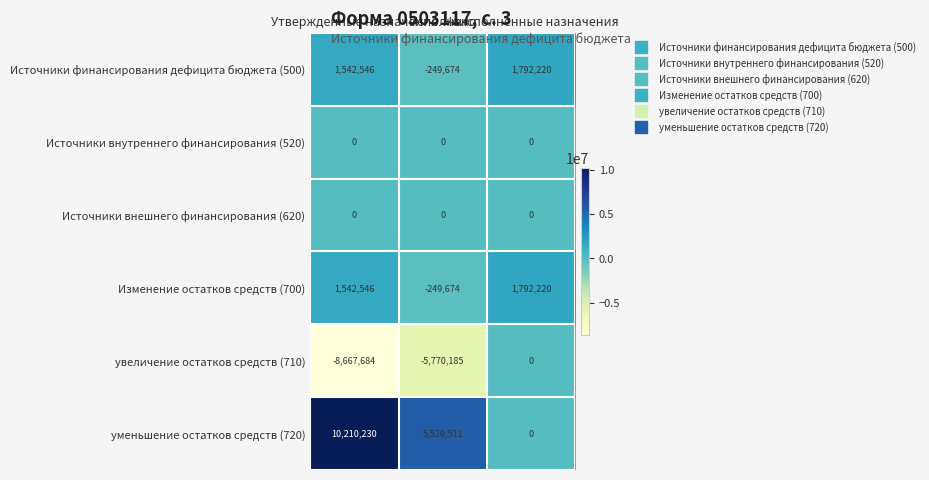

Which series has the widest spread of values?

уменьшение остатков средств (720)